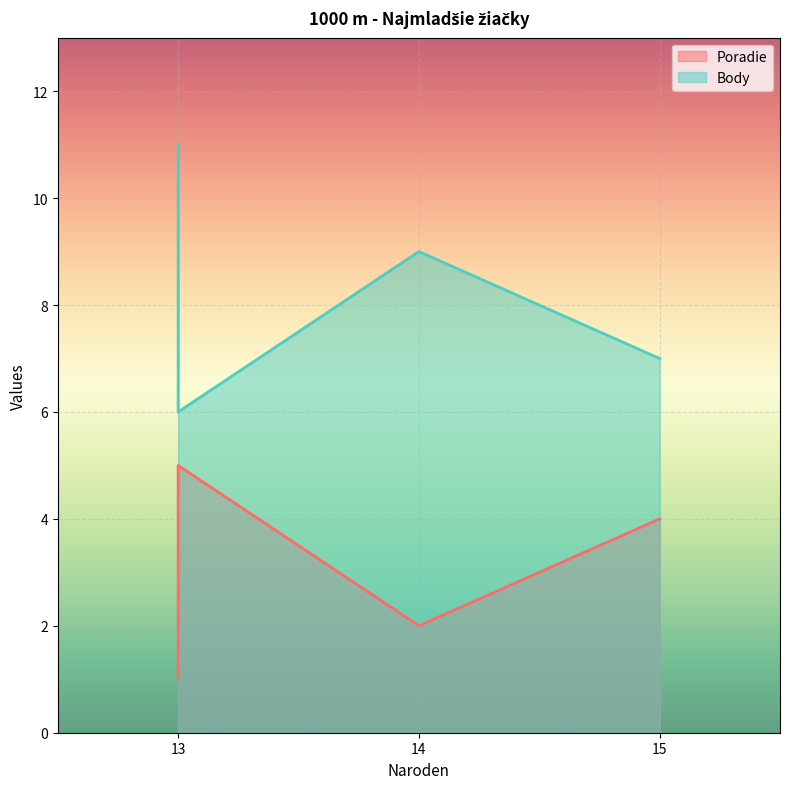

At which label does Body reach its minimum?

13